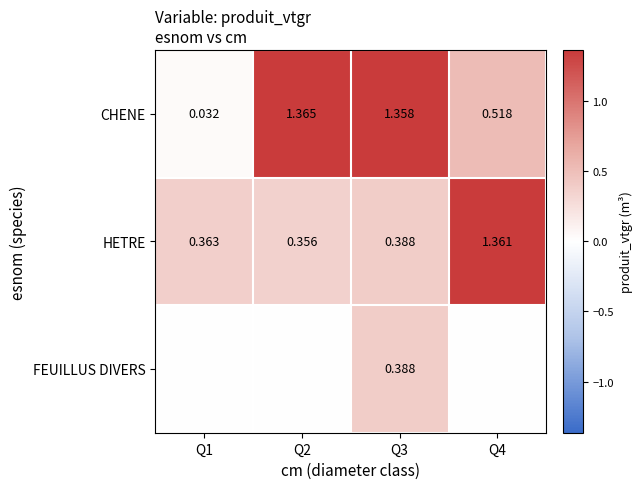

Which series has the widest spread of values?

CHENE